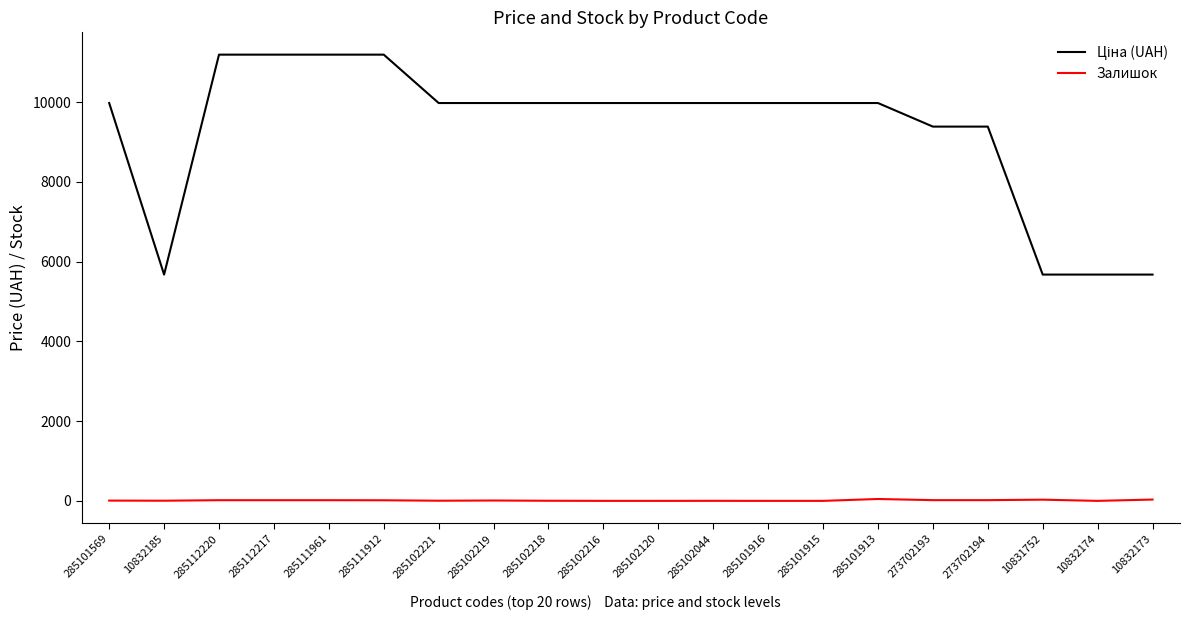

What is the total value across all series at 285102216?

9975.0